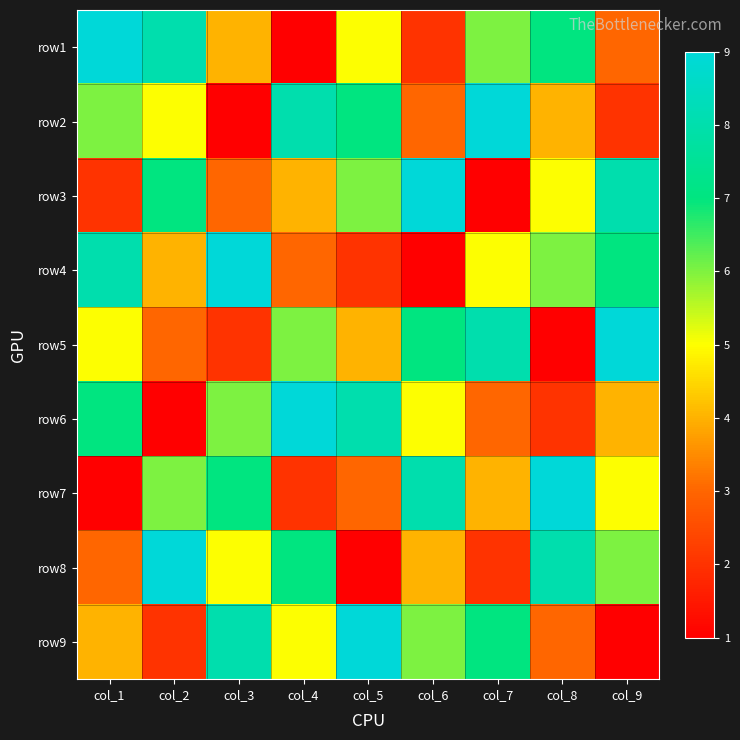

At how many categories does at least one series exceed 8?

9